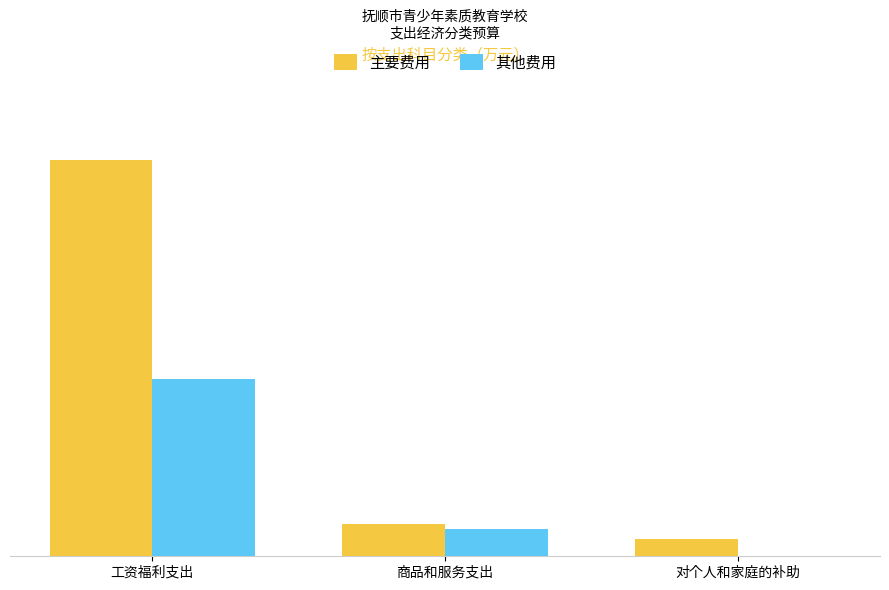

The 其他费用 series shows 371.3 at 工资福利支出. True or false?

True